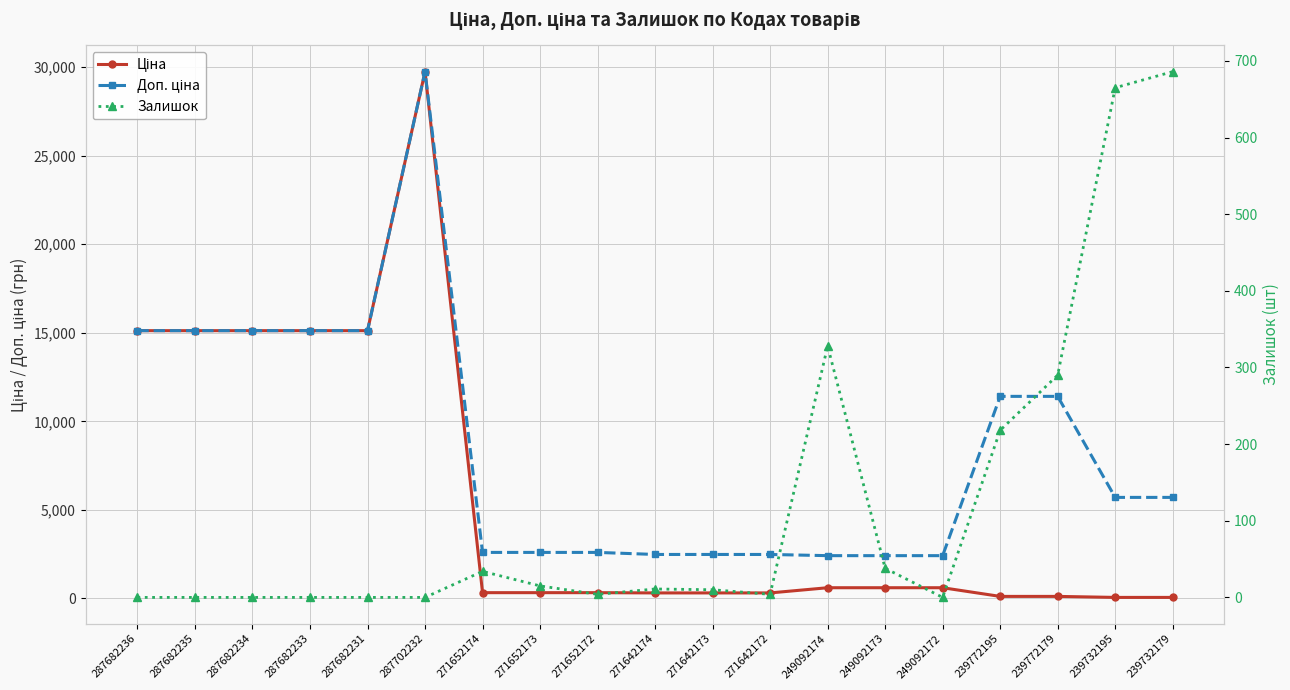

How many interior local peaks does the Доп. ціна series have?

1